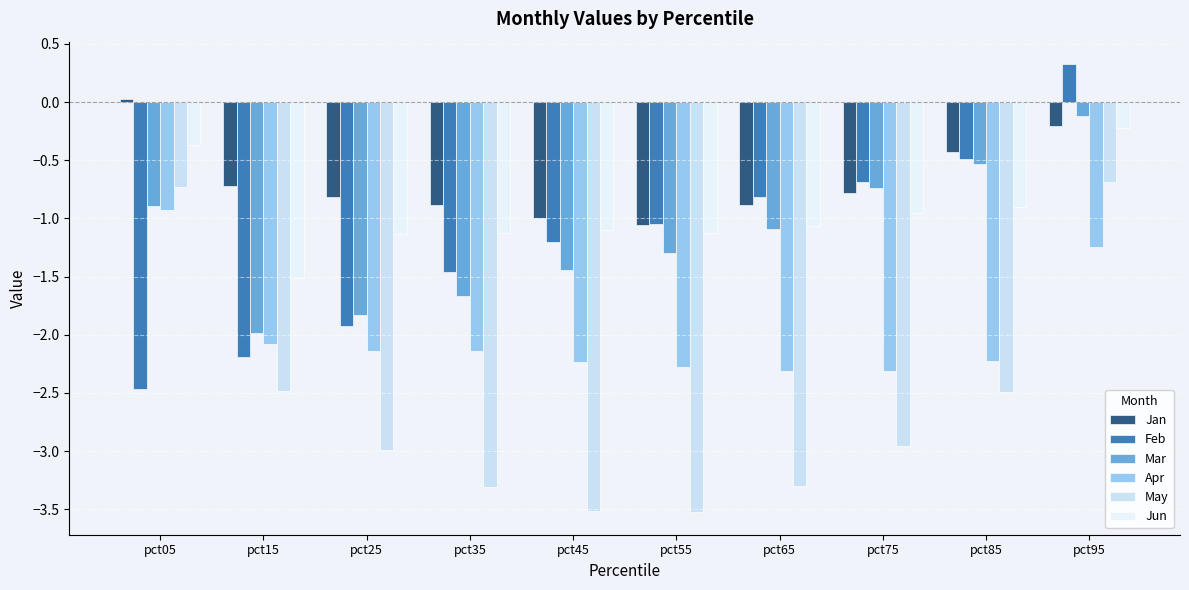

At how many categories does at least one series exceed -2?

10